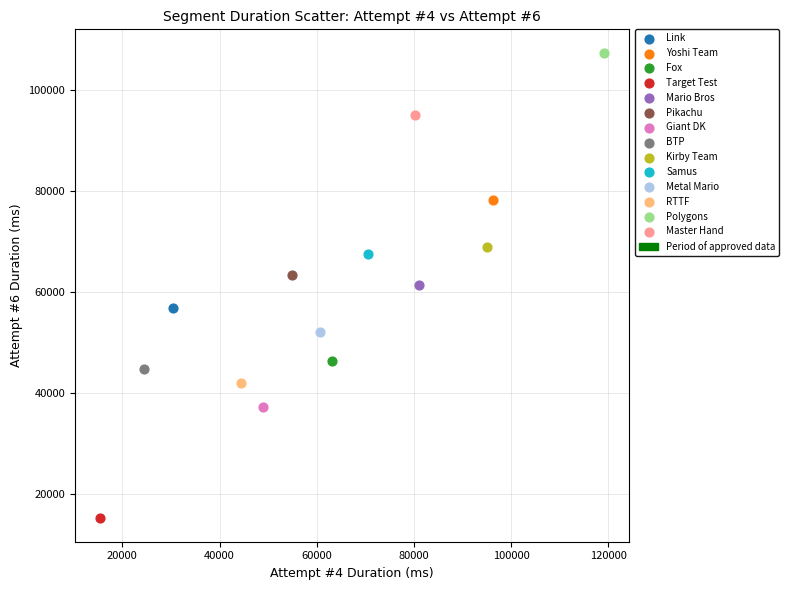

Which series contains the highest Y value?

Polygons